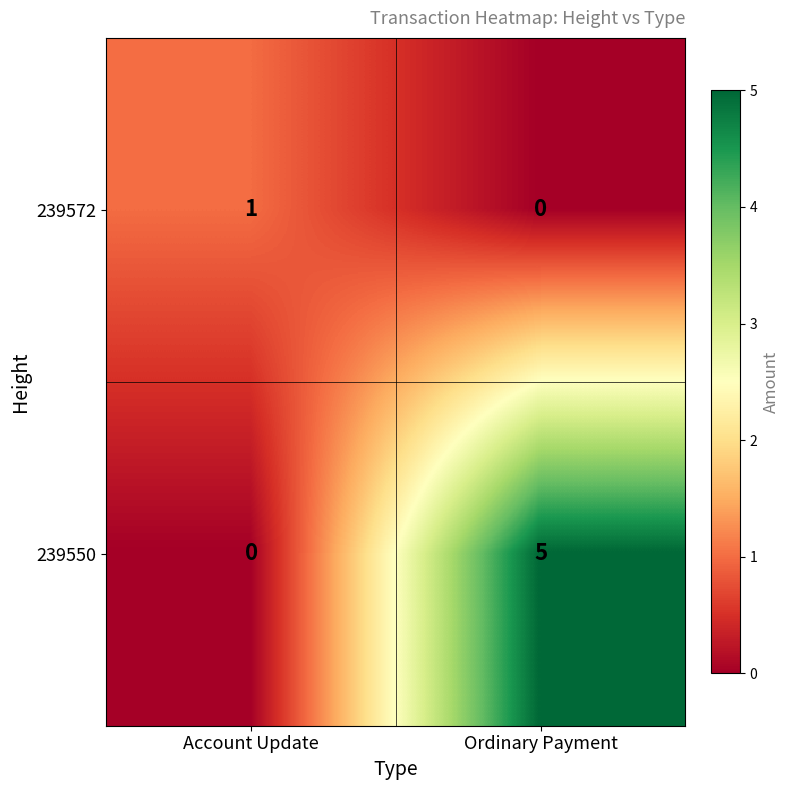

Which series changed the most between Account Update and Ordinary Payment?

239550